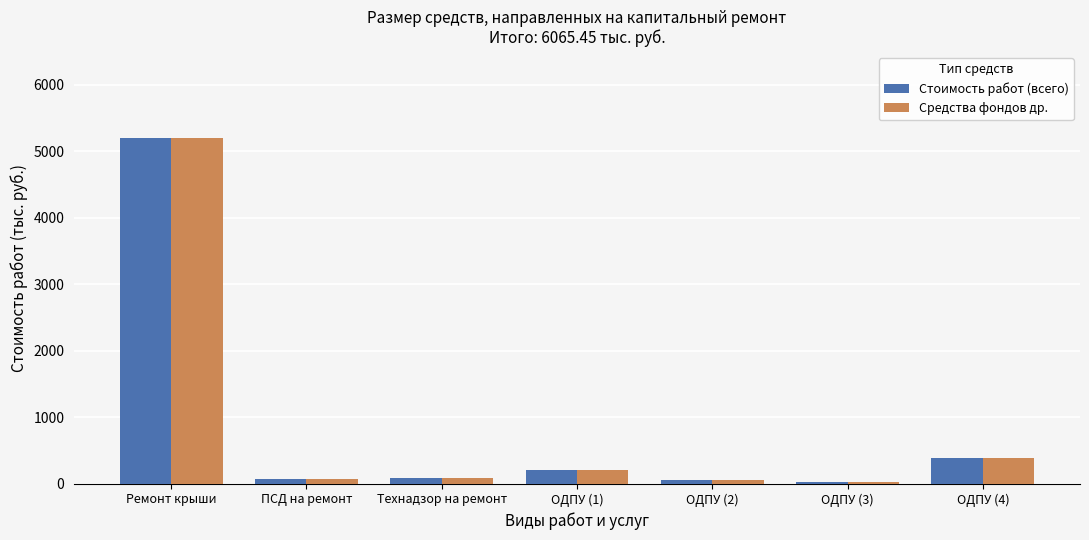

What is the total value across all series at ОДПУ (4)?

762.2